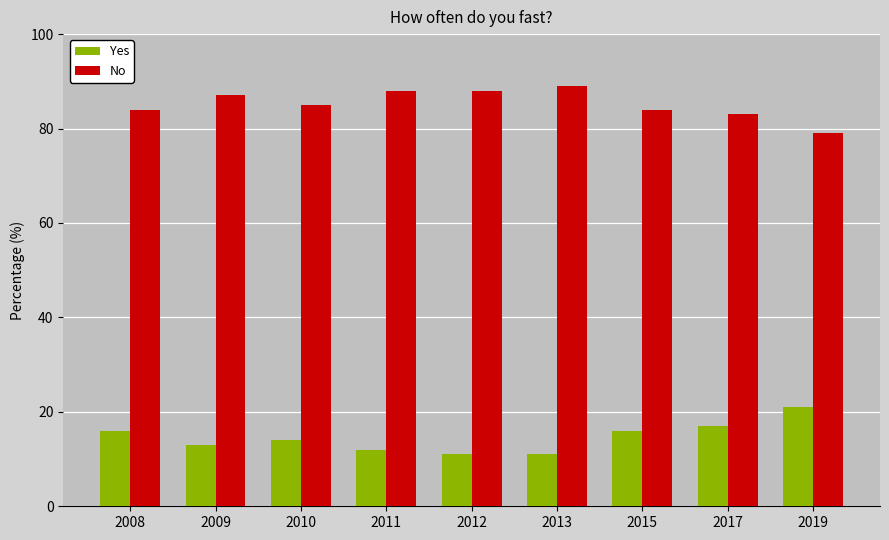

How many data points does each series have?

9